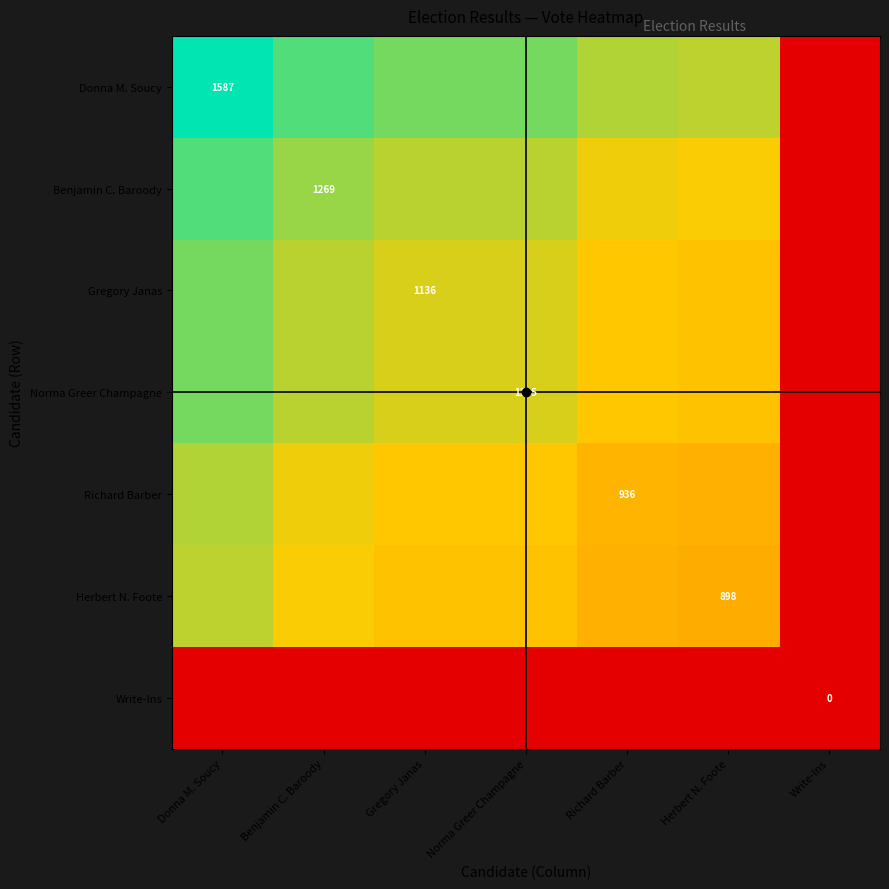

What is the difference between the maximum and minimum values in the Norma Greer Champagne series?

1342.1